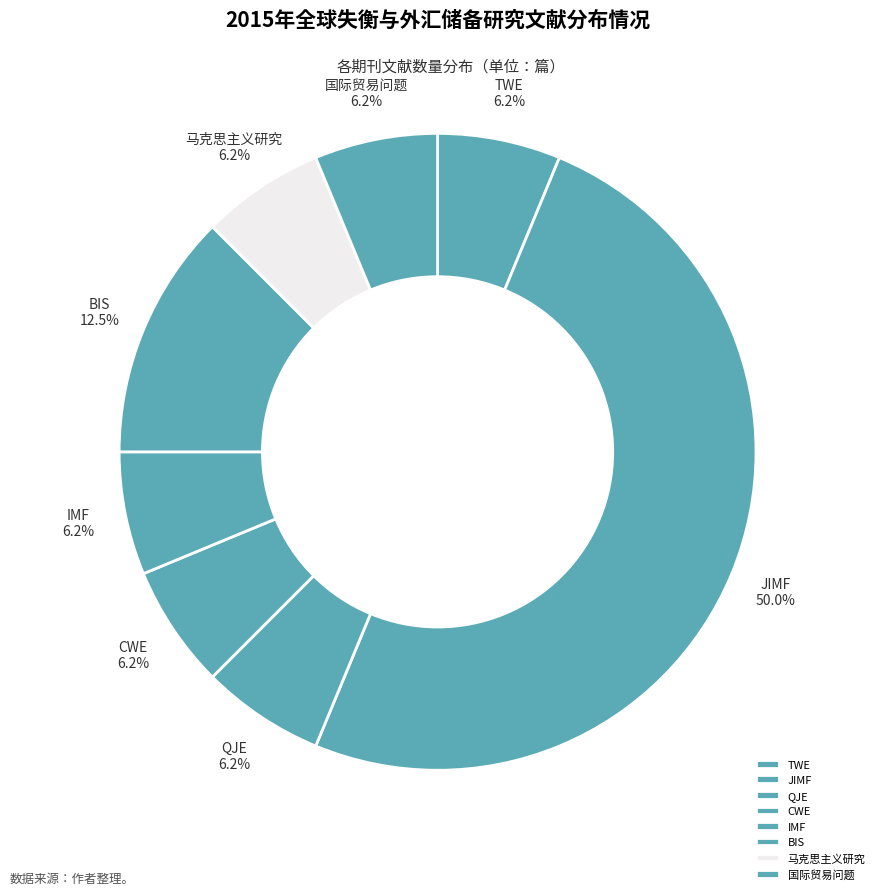

To the nearest percent, what percentage of the pie is 马克思主义研究?

6%